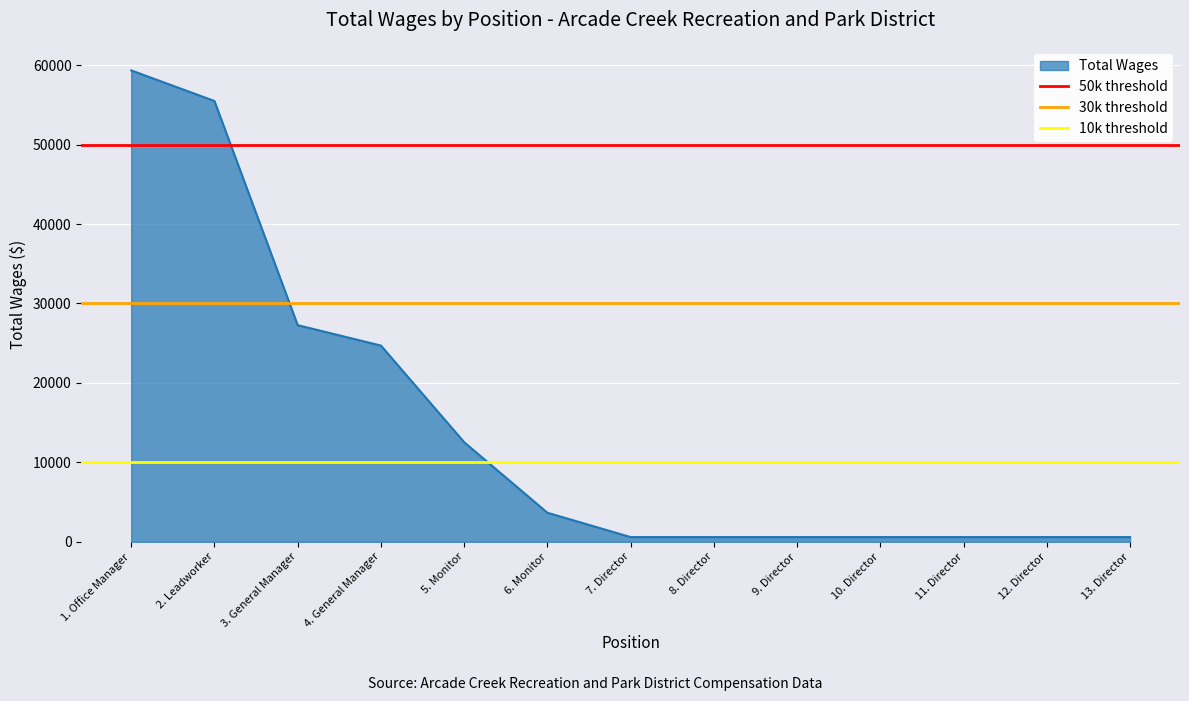

What is the difference between the highest and lowest values at 1. Office Manager?

40000